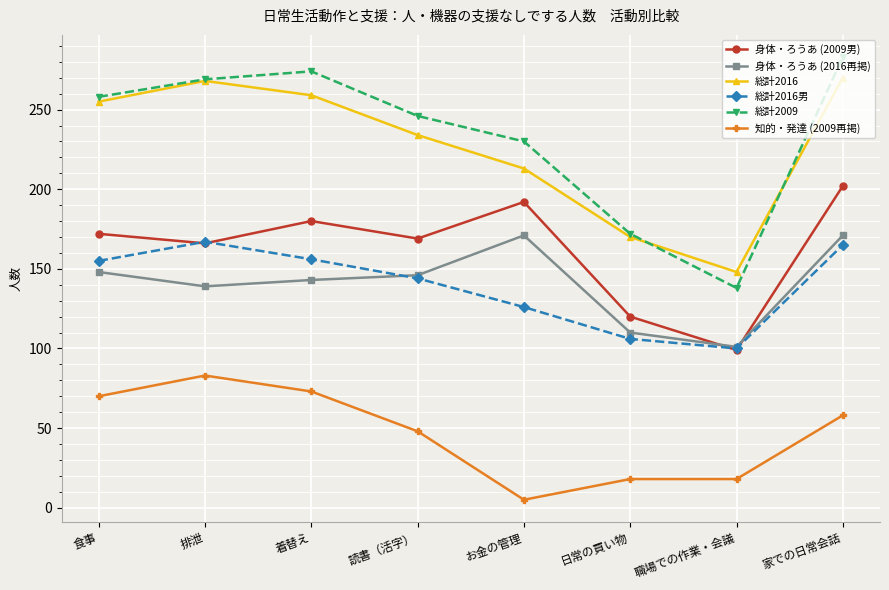

What are all the series names shown in the legend?

身体・ろうあ (2009男), 身体・ろうあ (2016再掲), 総計2016, 総計2016男, 総計2009, 知的・発達 (2009再掲)